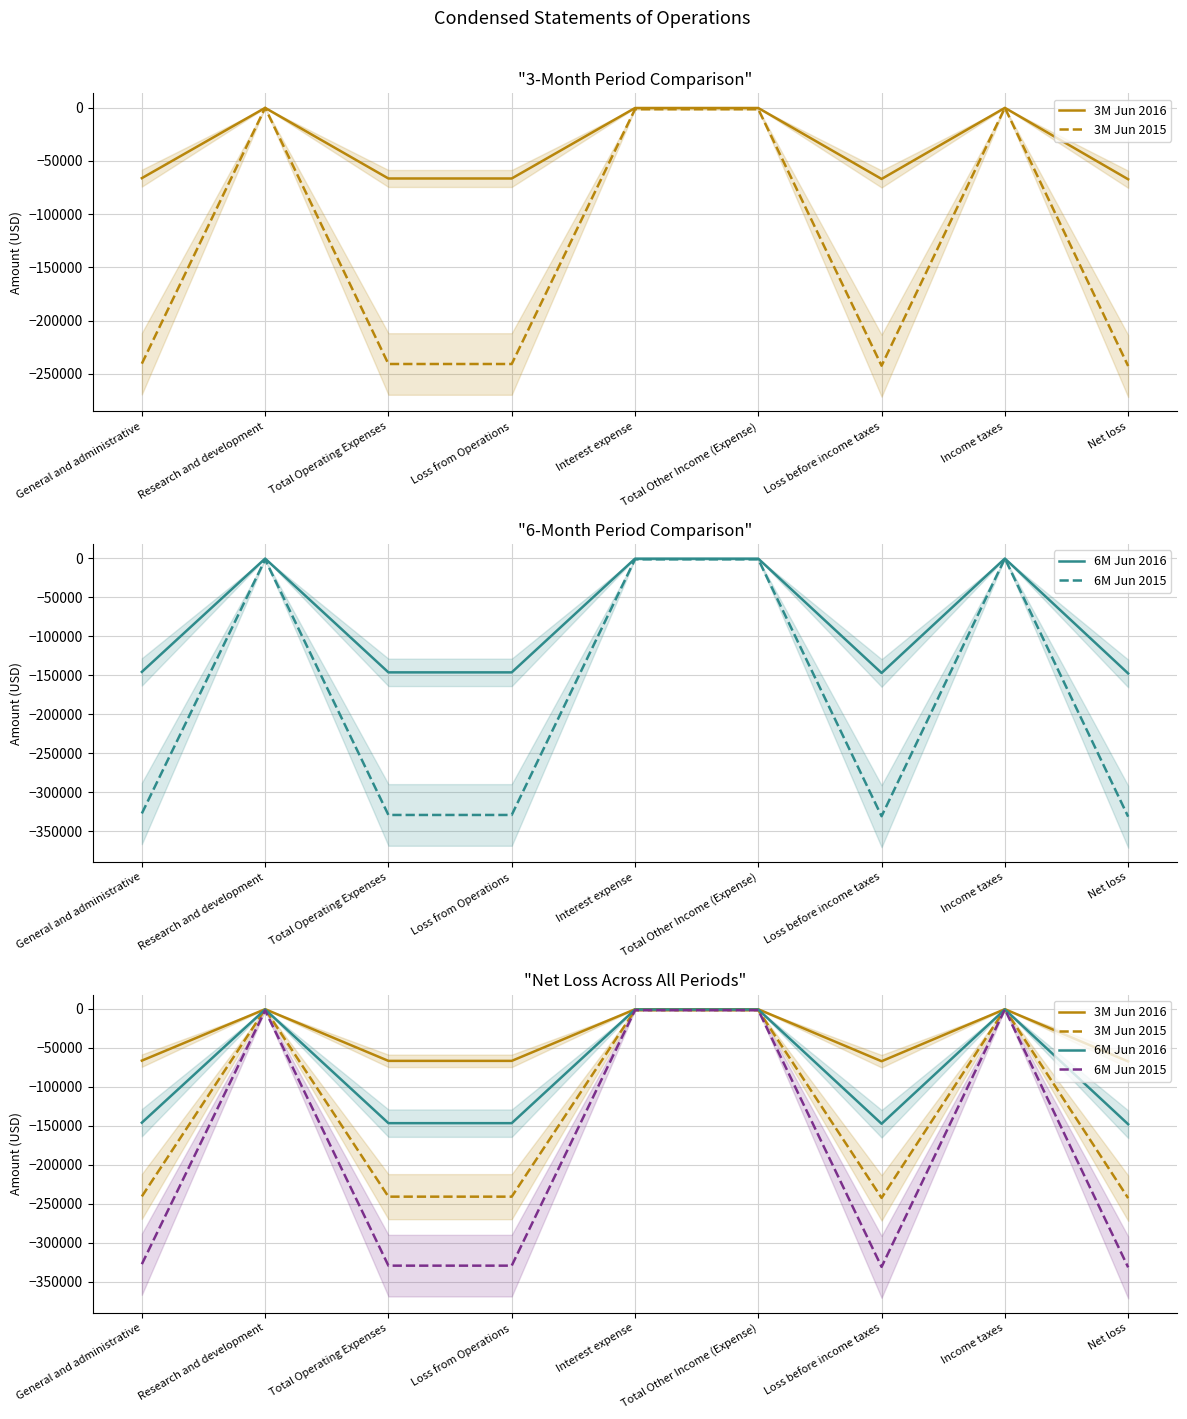

What is the label of the 3rd point from the right?

Loss before income taxes